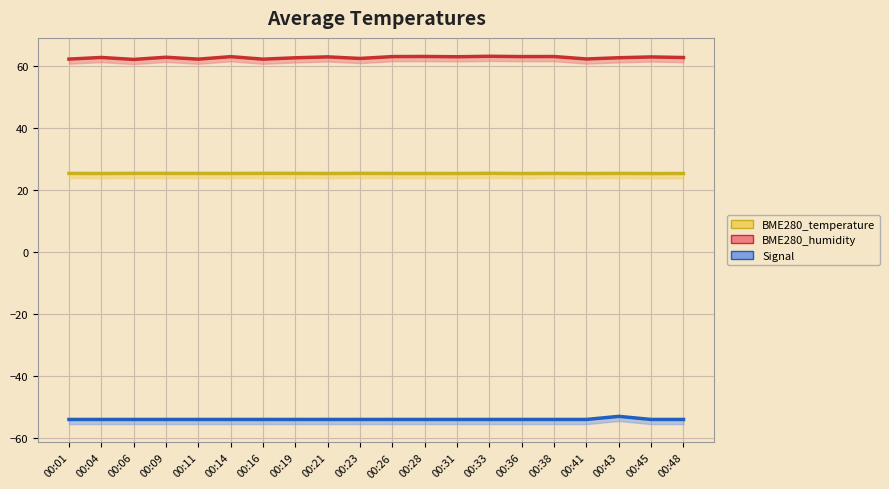

At which category is the sum across all series the highest?

00:43